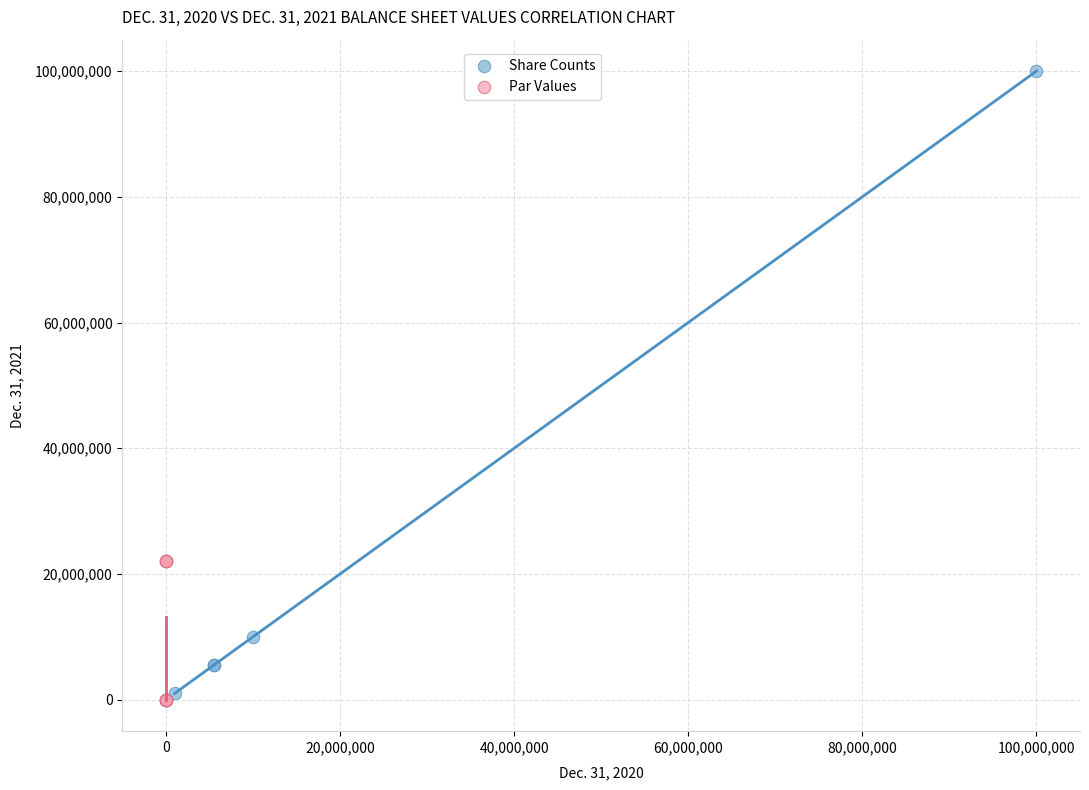

What are all the series names shown in the legend?

Share Counts, Par Values